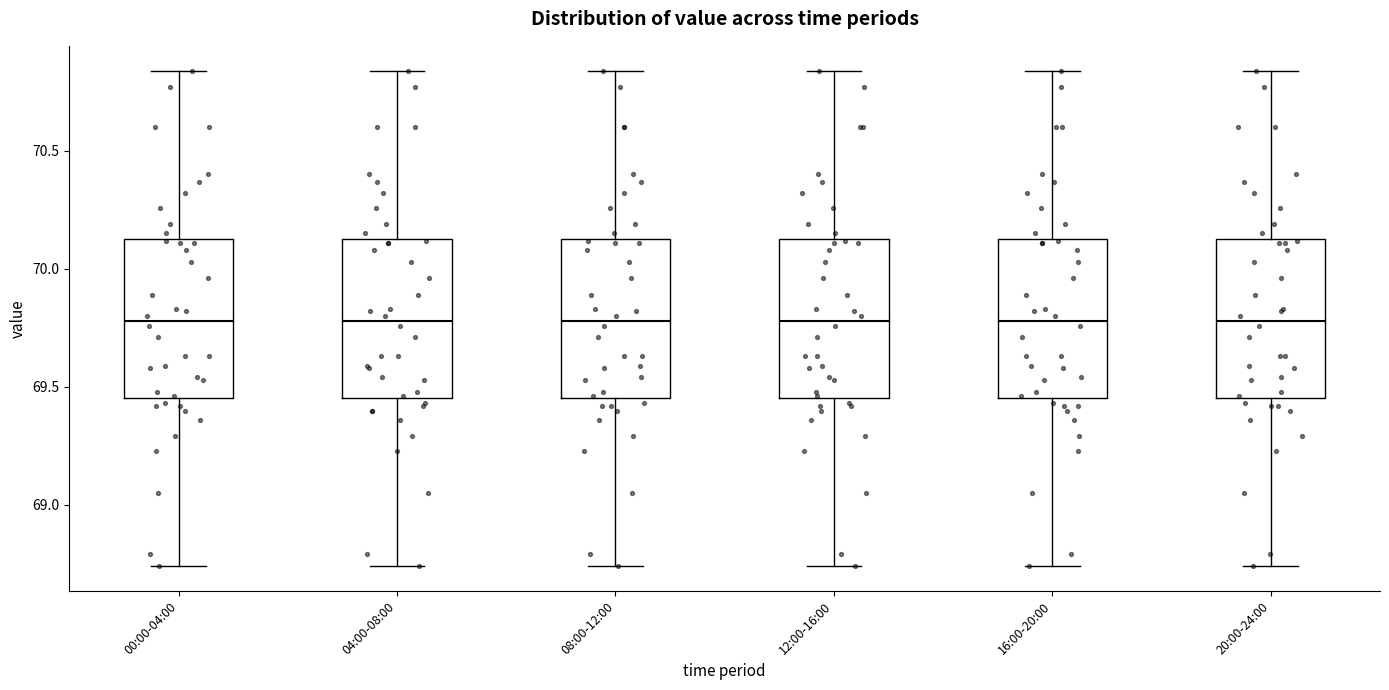

Reading left to right, read every box against the y-axis: the position of its median line, the range the box covers, and the ends of its whiskers. The values are not printed on the chart, so give them approximately, as read against the axis.

00:00-04:00: median 69.80, box 69.45 to 70.15, whiskers 68.75 to 70.85
04:00-08:00: median 69.80, box 69.45 to 70.15, whiskers 68.75 to 70.85
08:00-12:00: median 69.80, box 69.45 to 70.15, whiskers 68.75 to 70.85
12:00-16:00: median 69.80, box 69.45 to 70.15, whiskers 68.75 to 70.85
16:00-20:00: median 69.80, box 69.45 to 70.15, whiskers 68.75 to 70.85
20:00-24:00: median 69.80, box 69.45 to 70.15, whiskers 68.75 to 70.85